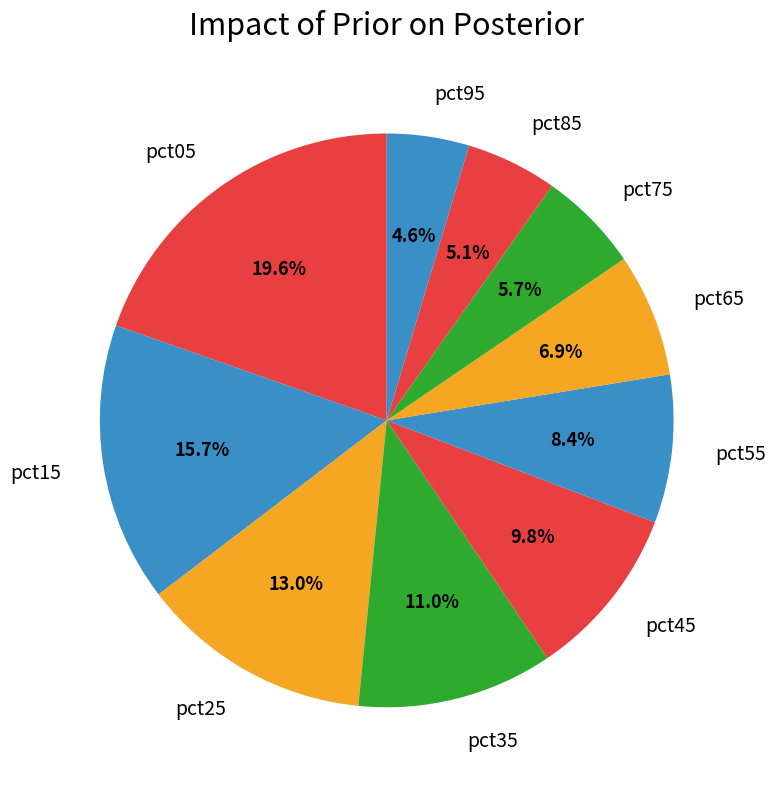

How much of the chart is everything except pct85?

94.9%